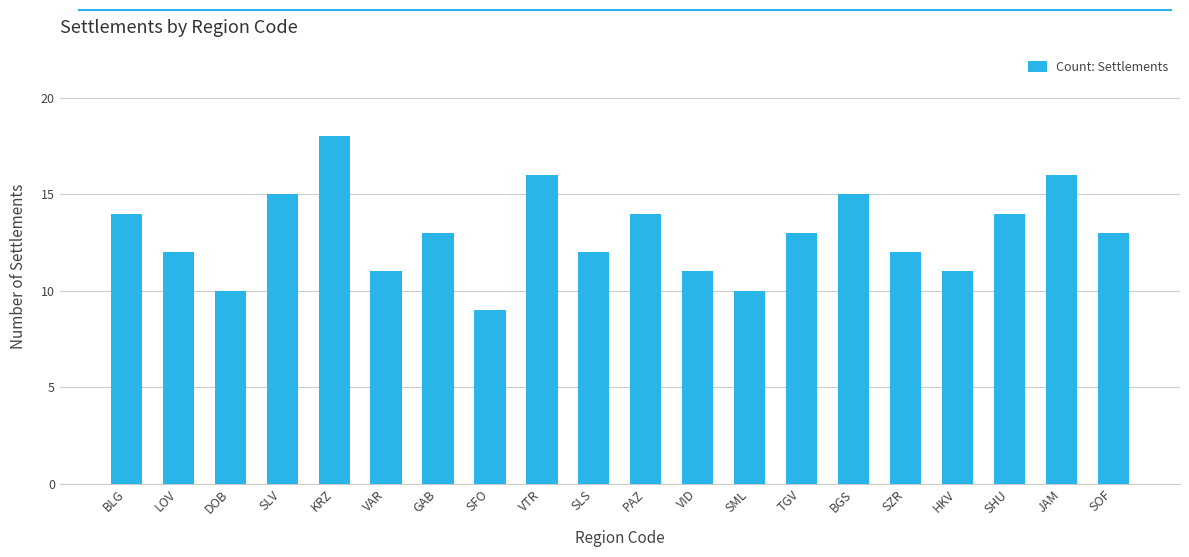

How many bars are there in total?

20